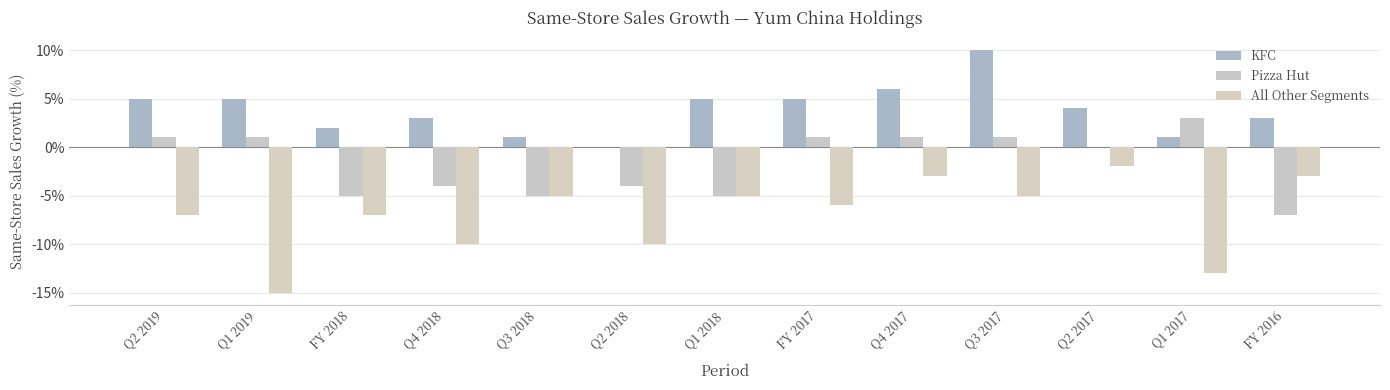

Are the bars horizontal?

No